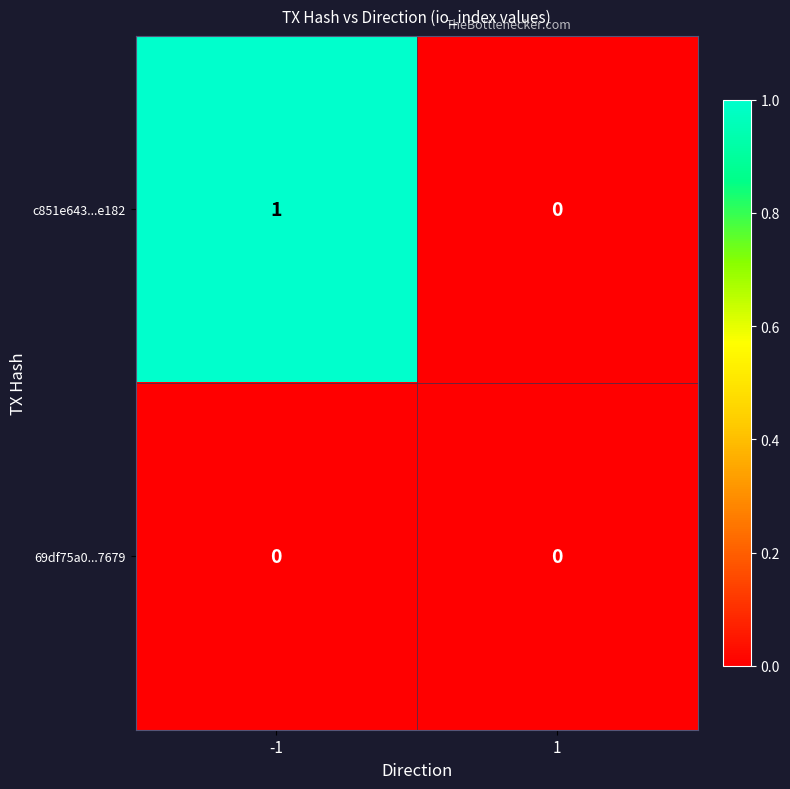

Rank the series by their average value, from highest to lowest.

c851e643...e182, 69df75a0...7679